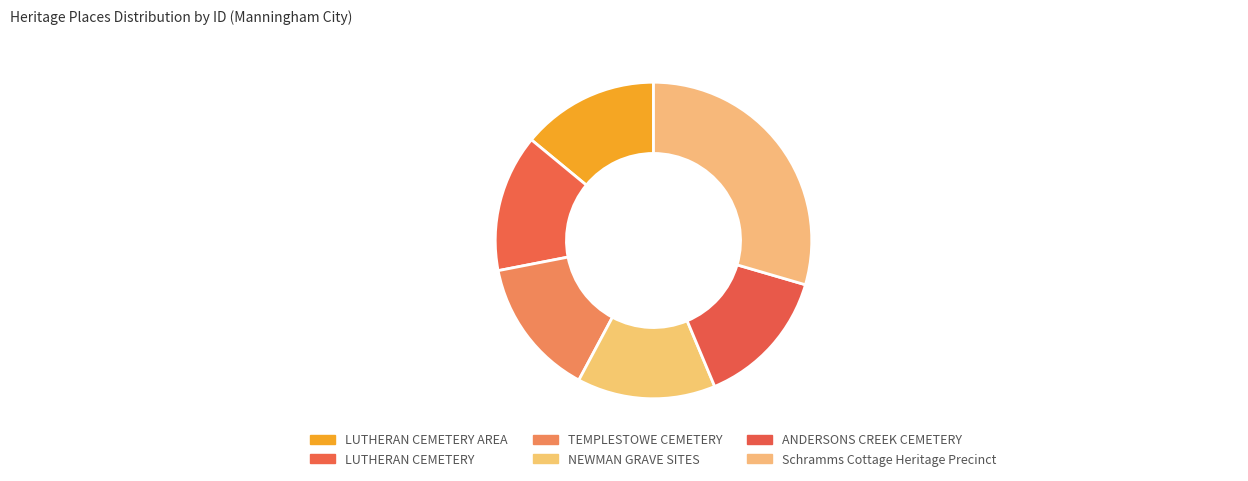

Which slice is the smallest?

LUTHERAN CEMETERY AREA